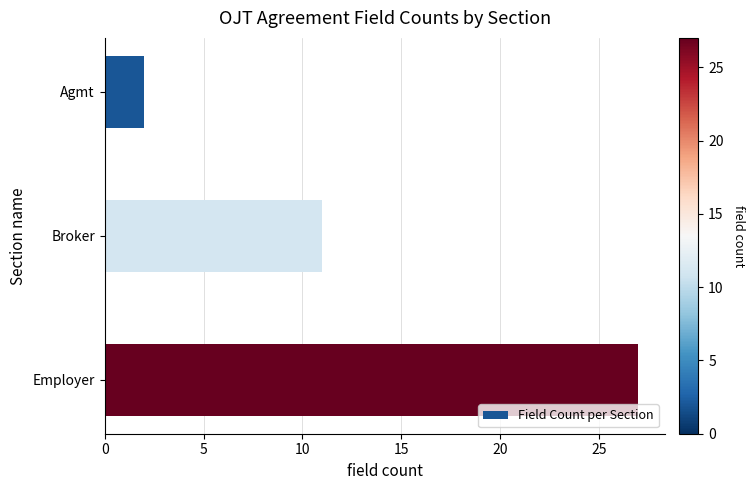

What is the value of the 1st bar from the top?

2